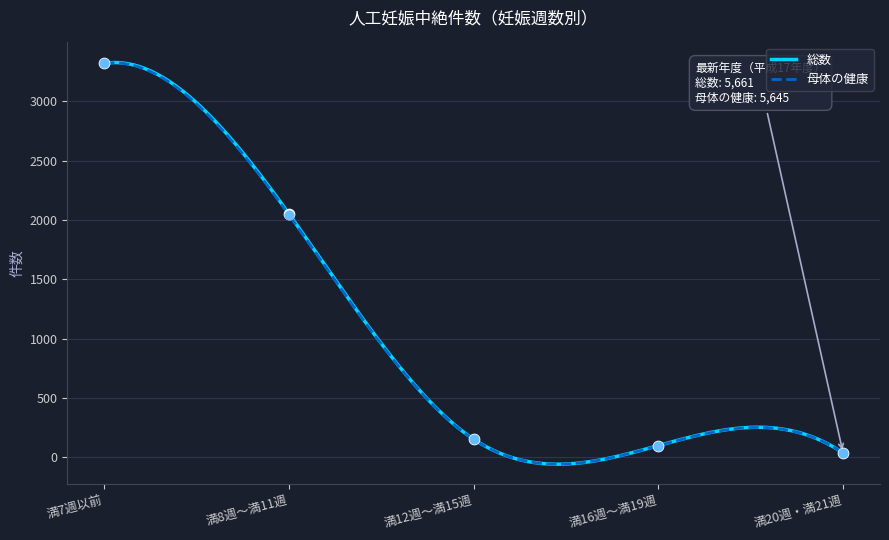

Which series has the largest total across all categories?

総数